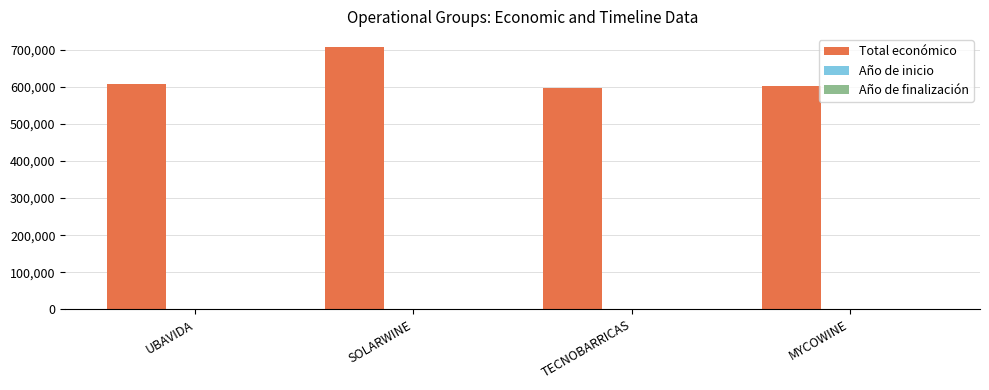

Which series has the widest spread of values?

Total económico